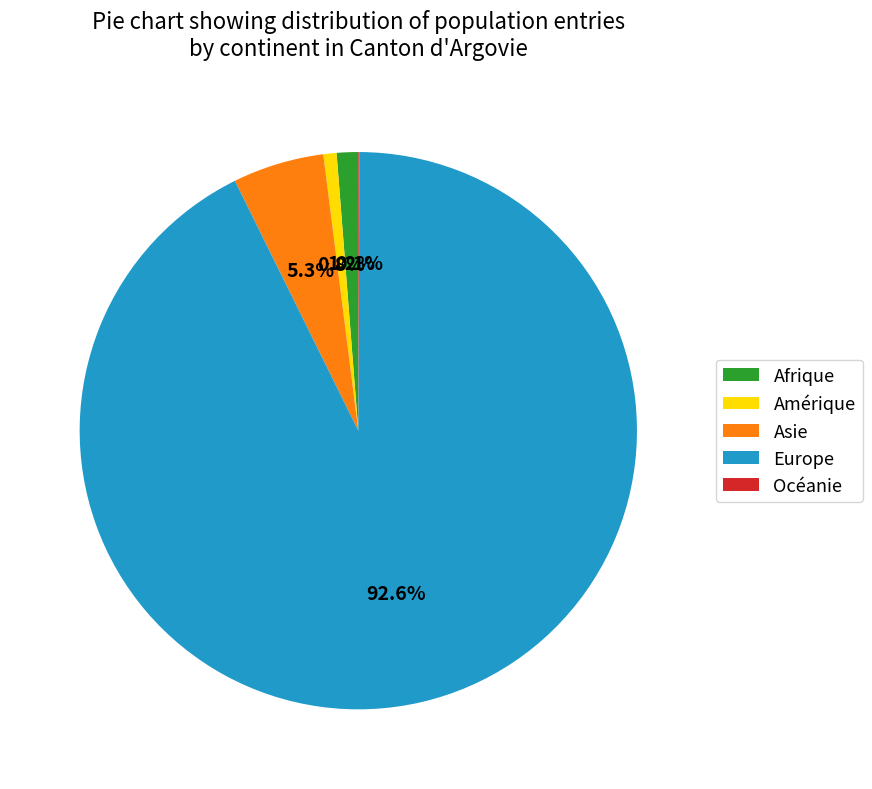

Between Europe and Amérique, which is larger?

Europe